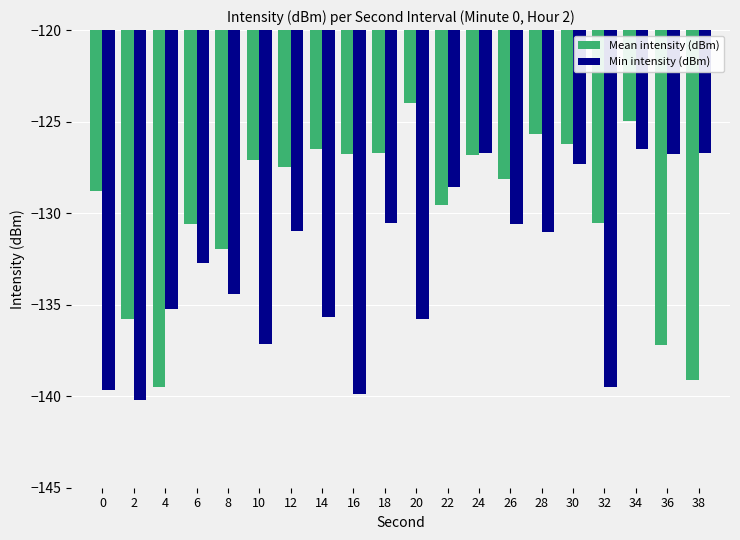

How many groups of bars are there?

20